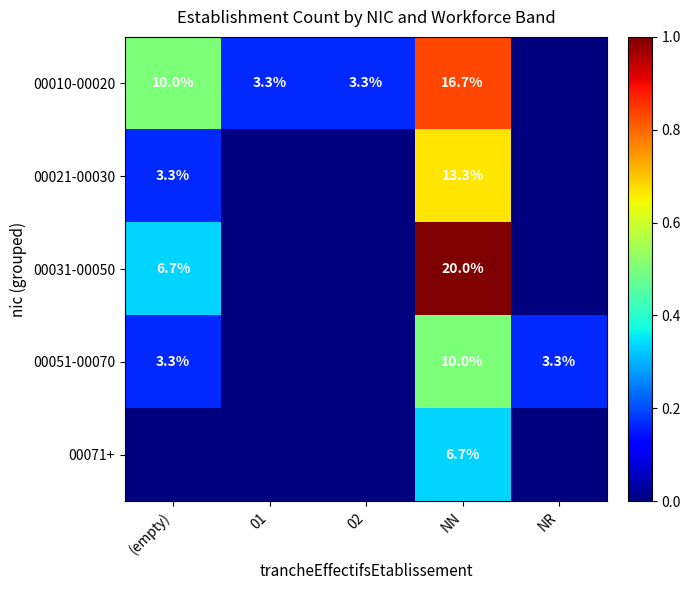

What is the sum of the 00051-00070 values at NR and NN?

13.3